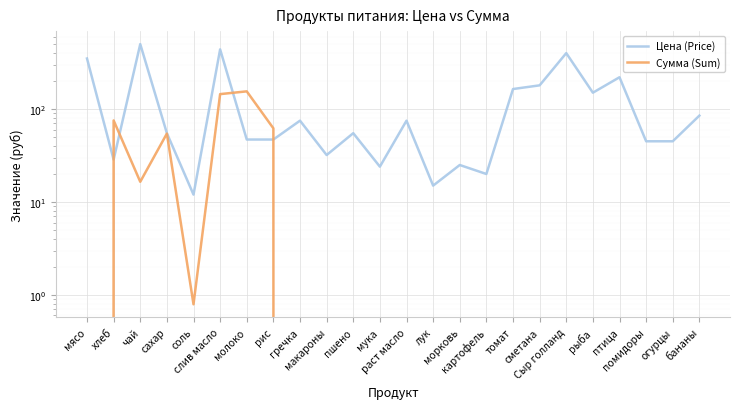

Does the chart display data point markers on the line(s)?

No